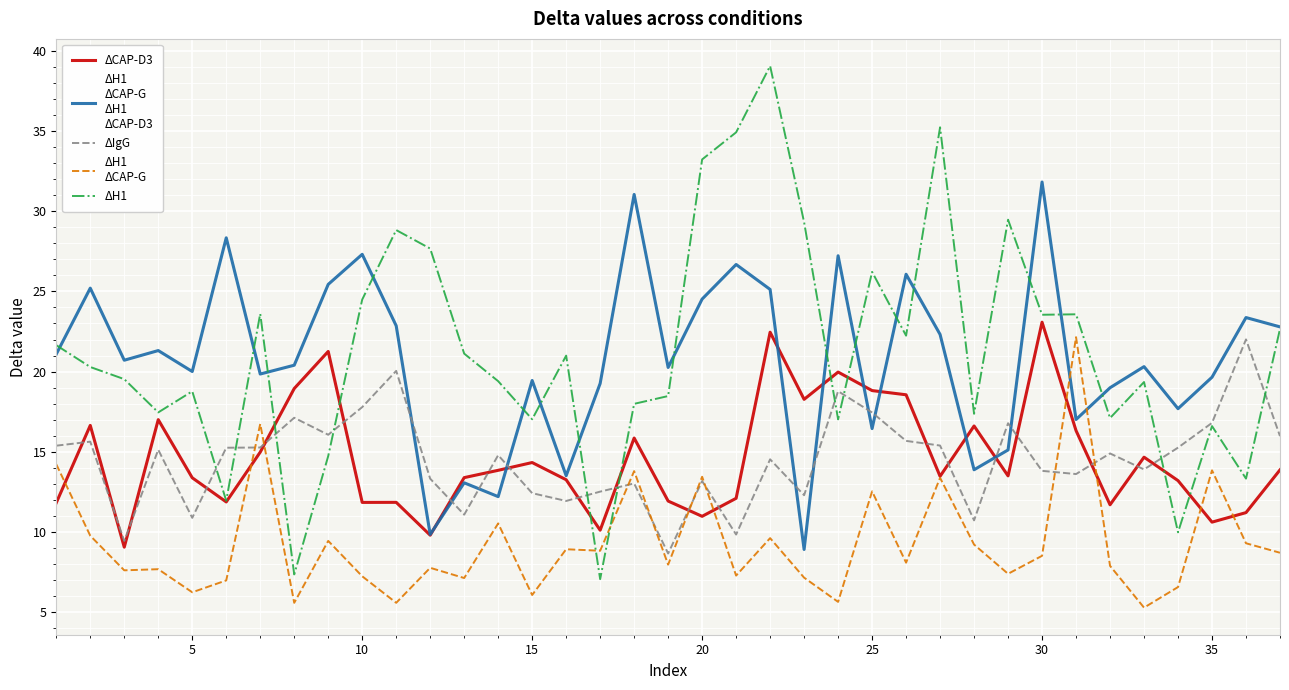

What is the greatest value displayed?

39.1